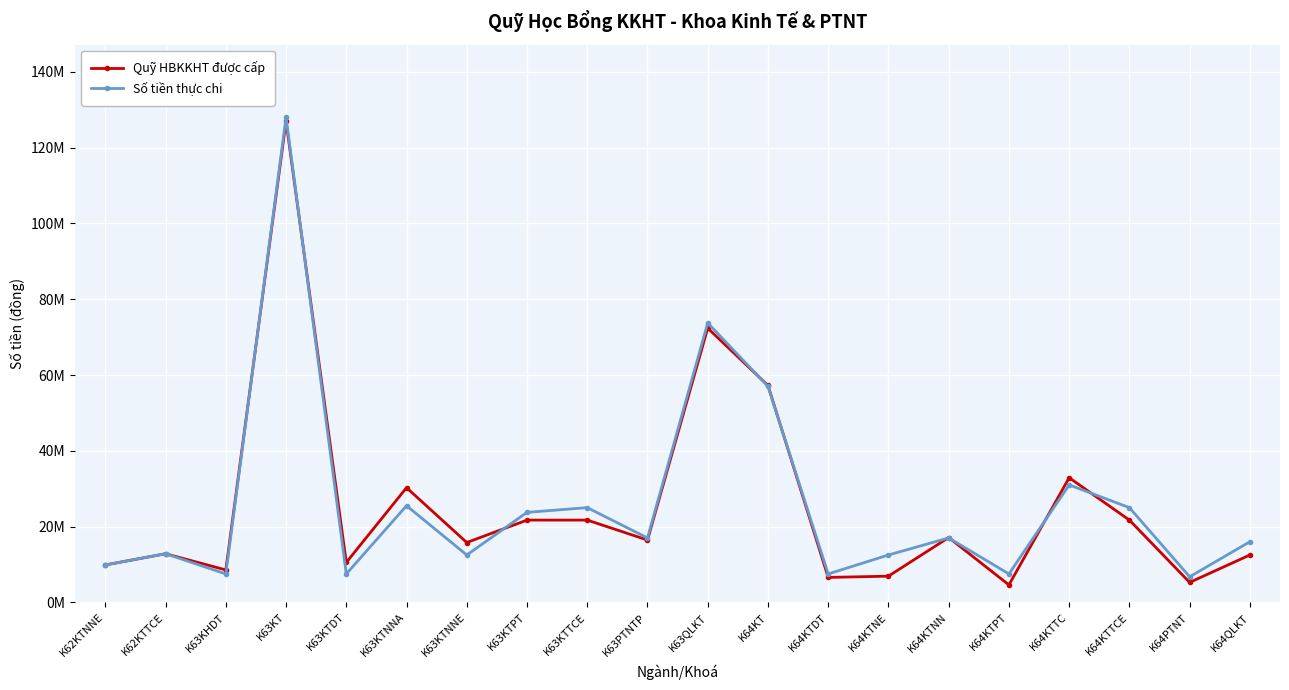

At which category is the sum across all series the highest?

K63KT